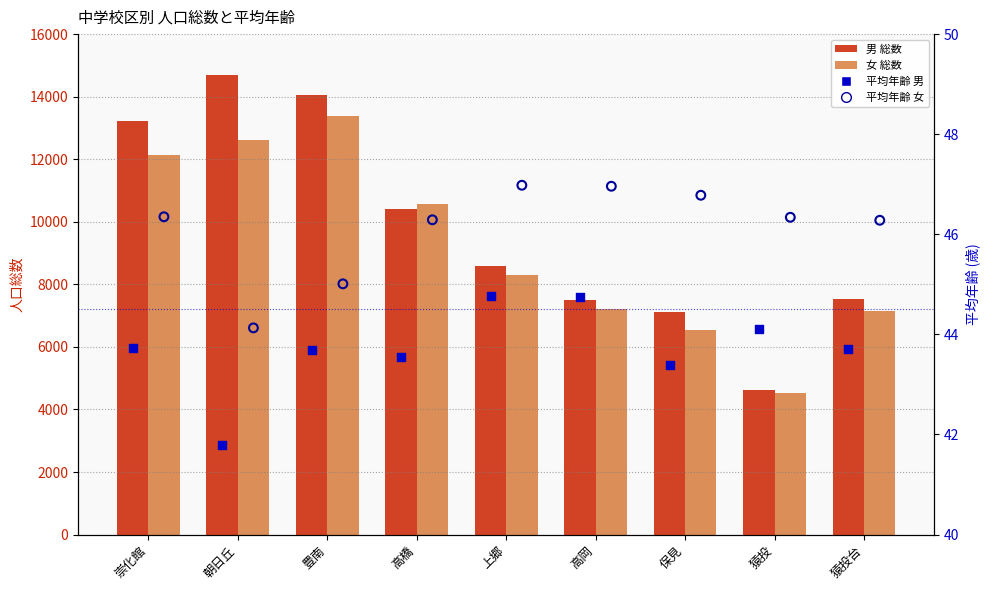

Which series has the largest total across all categories?

男 総数